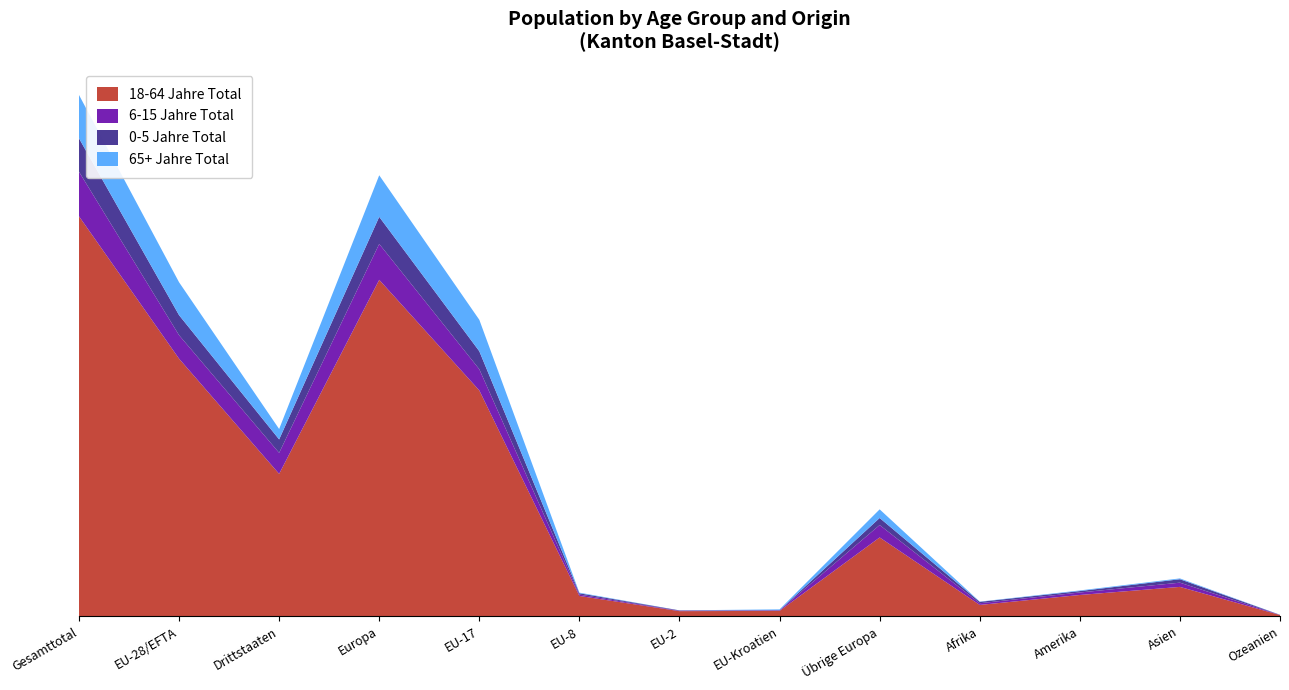

Reading left to right, what are all the values shown in this chart?

18-64 Jahre Total: Gesamttotal=52698	EU-28/EFTA=33936	Drittstaaten=18762	Europa=44322	EU-17=29753	EU-8=2681	EU-2=679	EU-Kroatien=714	Übrige Europa=10386	Afrika=1499	Amerika=2809	Asien=3874	Ozeanien=168
6-15 Jahre Total: Gesamttotal=5865	EU-28/EFTA=3094	Drittstaaten=2771	Europa=4729	EU-17=2794	EU-8=179	EU-2=46	EU-Kroatien=68	Übrige Europa=1635	Afrika=223	Amerika=330	Asien=557	Ozeanien=16
0-5 Jahre Total: Gesamttotal=4405	EU-28/EFTA=2638	Drittstaaten=1767	Europa=3568	EU-17=2370	EU-8=175	EU-2=52	EU-Kroatien=34	Übrige Europa=930	Afrika=183	Amerika=185	Asien=452	Ozeanien=12
65+ Jahre Total: Gesamttotal=5711	EU-28/EFTA=4338	Drittstaaten=1373	Europa=5476	EU-17=4142	EU-8=80	EU-2=7	EU-Kroatien=97	Übrige Europa=1138	Afrika=31	Amerika=85	Asien=109	Ozeanien=8